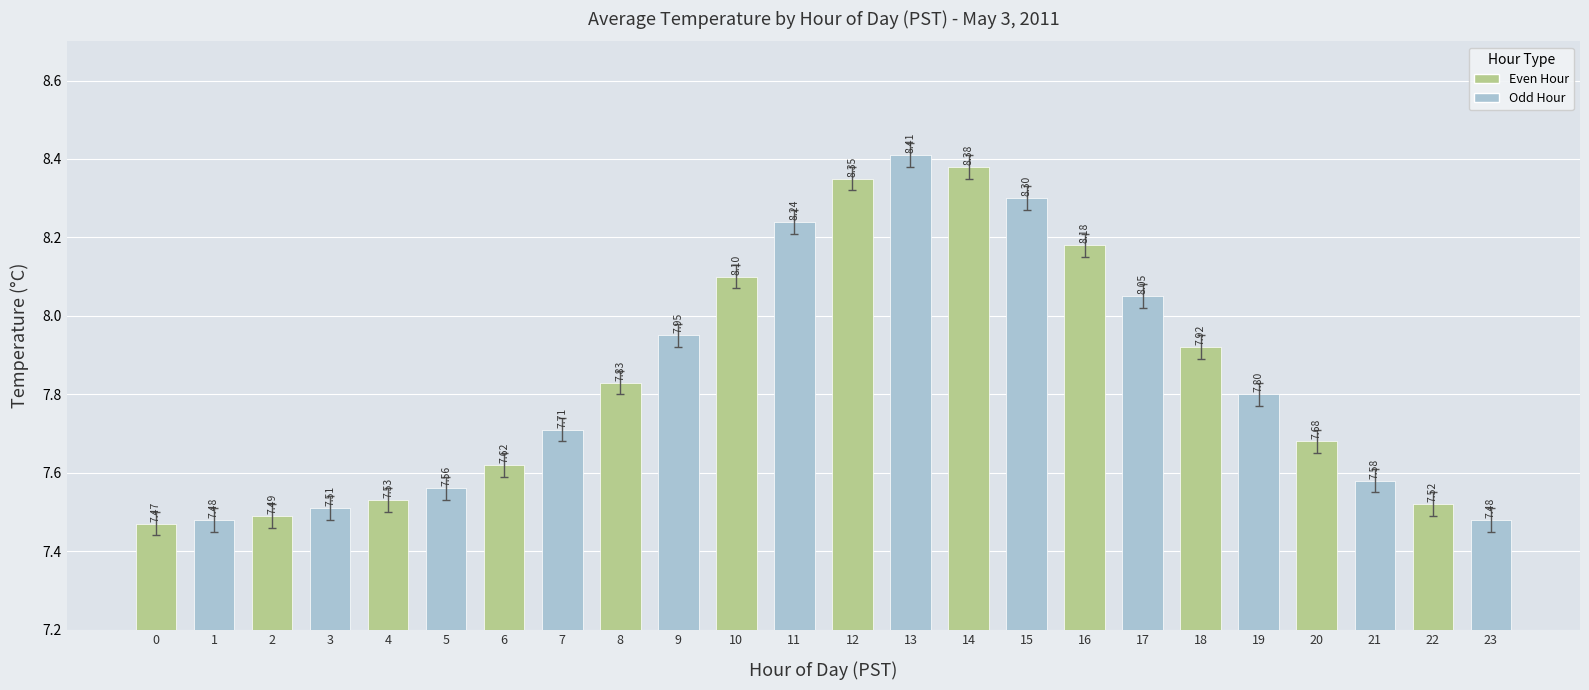

What is the change in value from 14 to 21?

-0.8